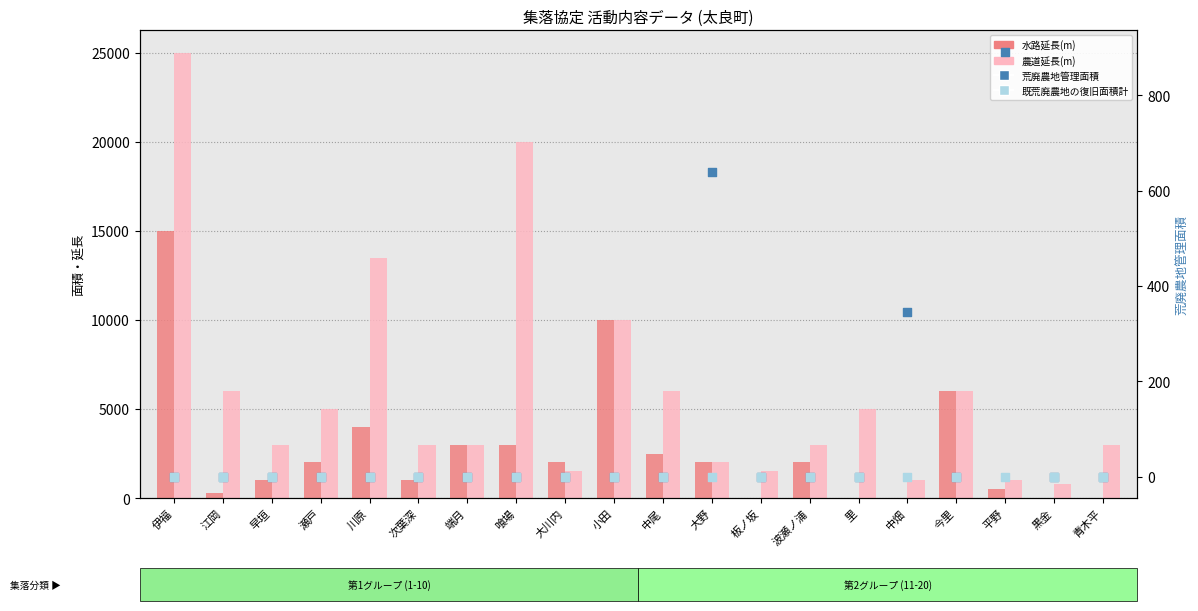

Is the value of 既荒廃農地の復旧面積計 at 波瀬ノ浦 greater than the value of 農道延長(m) at 喰場?

No